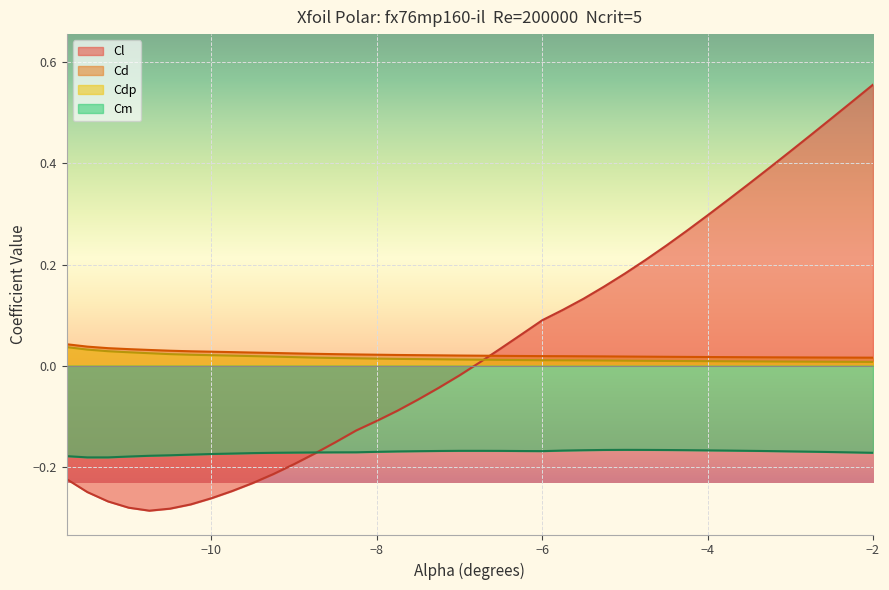

How many lines are shown in the chart?

4